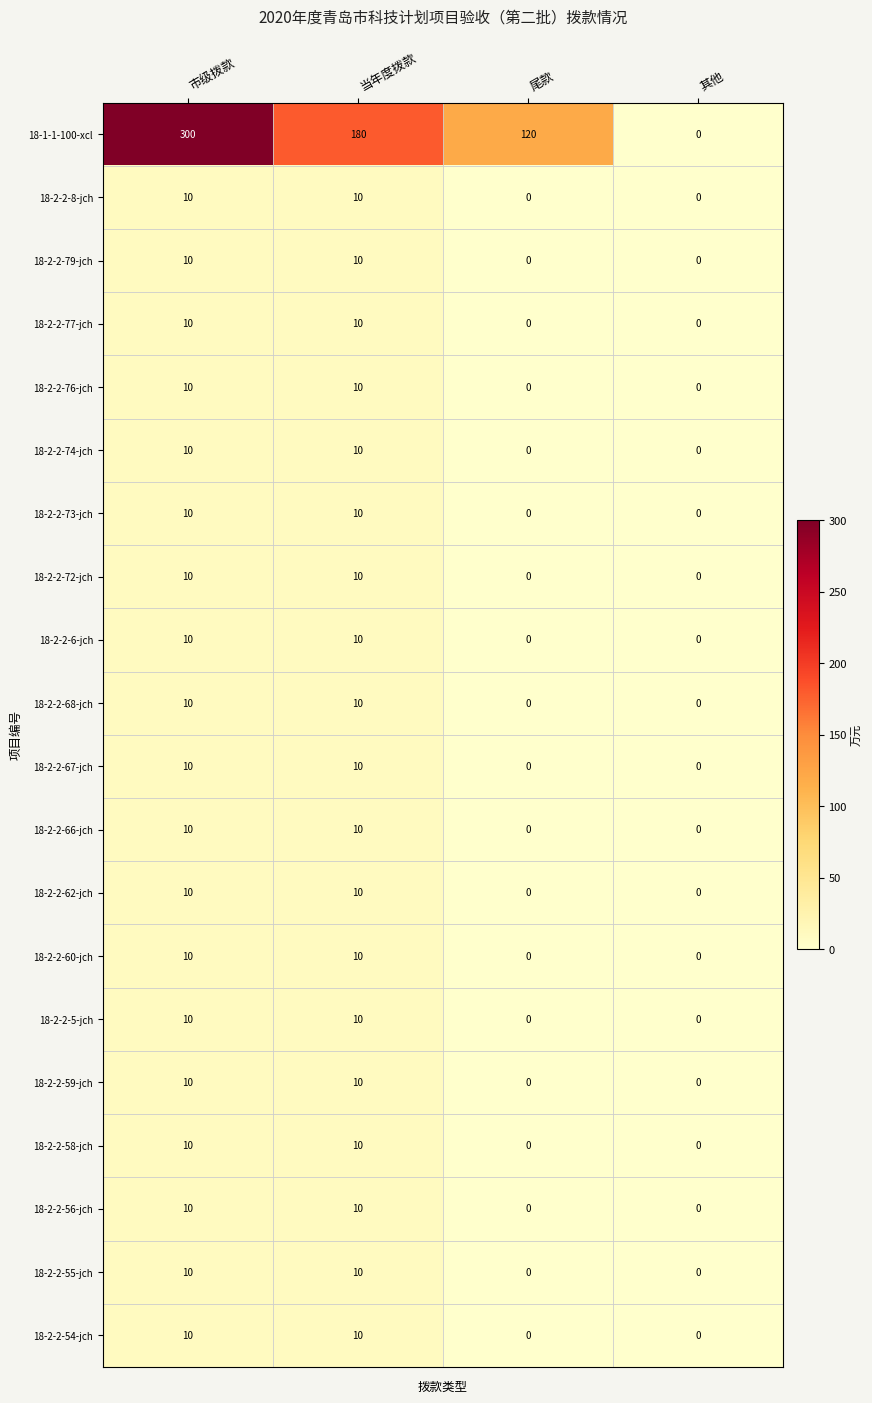

What is the average value of the 18-2-2-67-jch series?

5